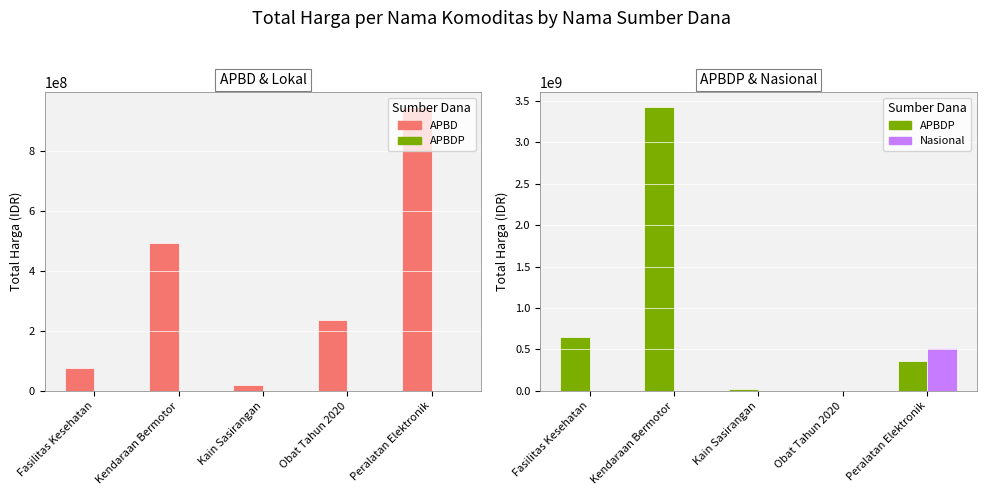

Are the bars grouped side by side (vs. stacked)?

Yes